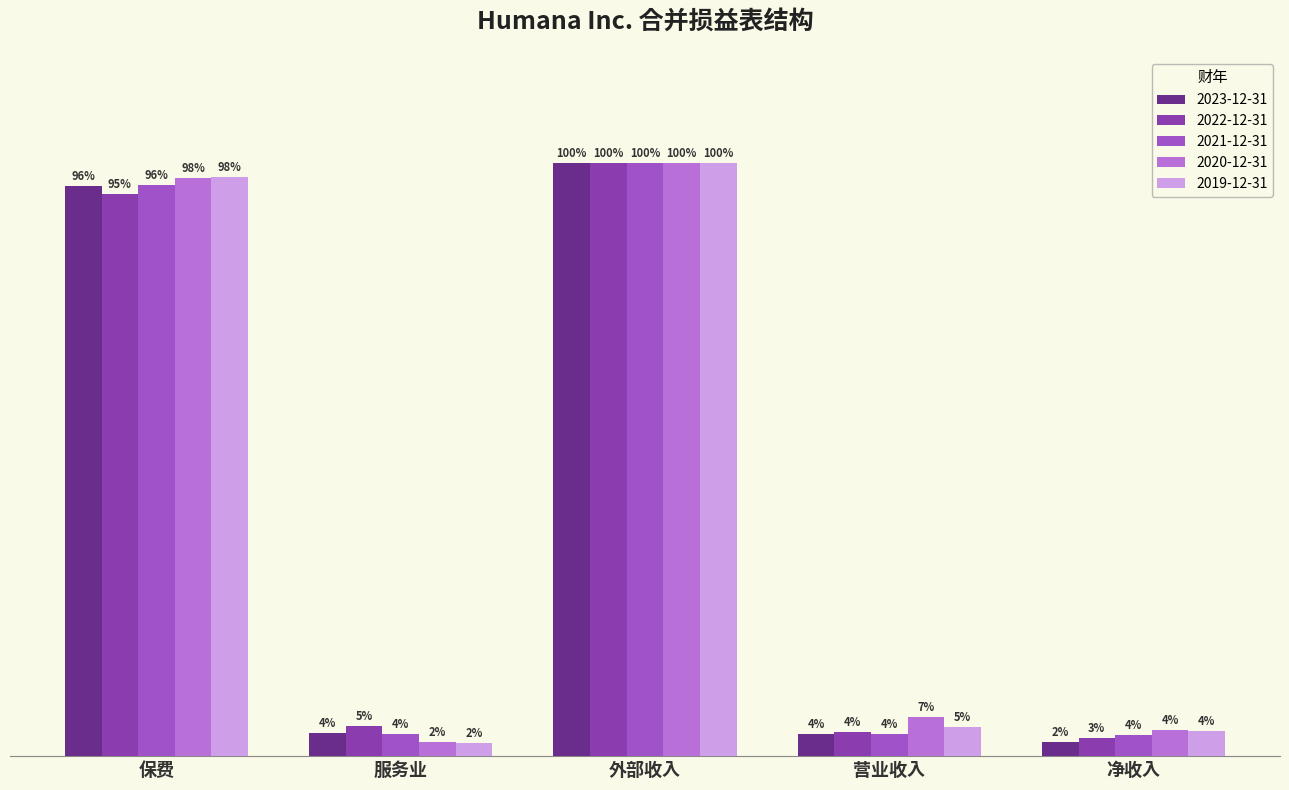

Which series has the widest spread of values?

2019-12-31